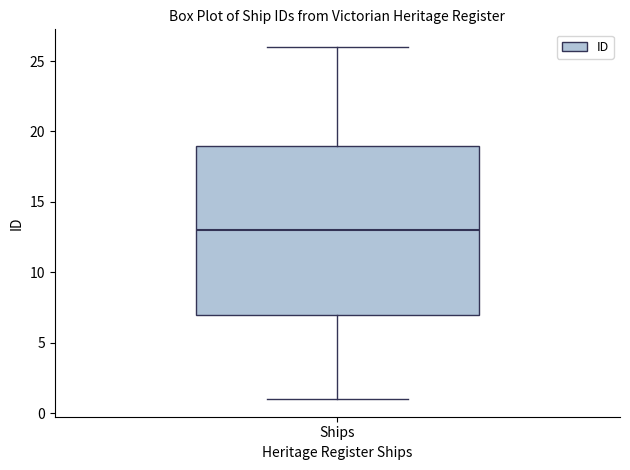

Transcribe this box plot: give where the median line is, the range the box spans, and where the two whiskers end, as read against the y-axis. The values are not printed on the chart, so give them approximately, as read against the axis.

median 13, box 7 to 19, whiskers 1 to 26